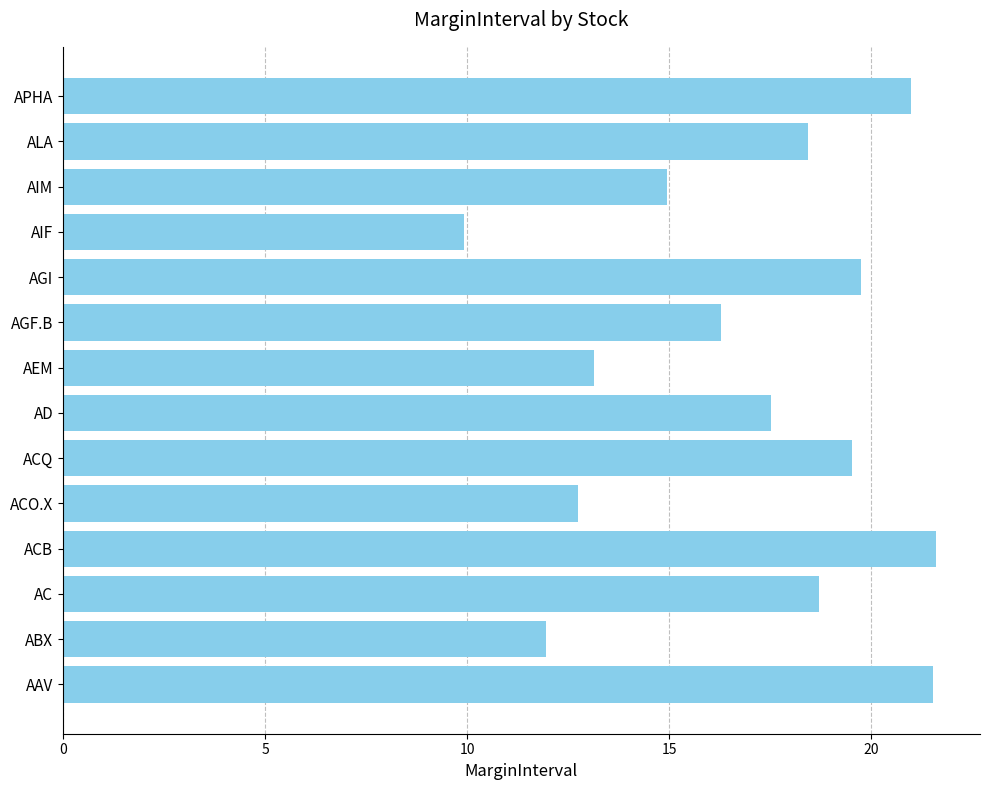

Count the number of categories in the chart.

14